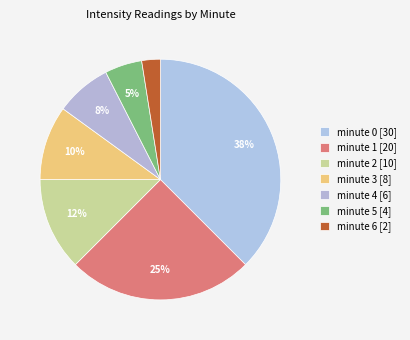

How many segments does this pie chart have?

7